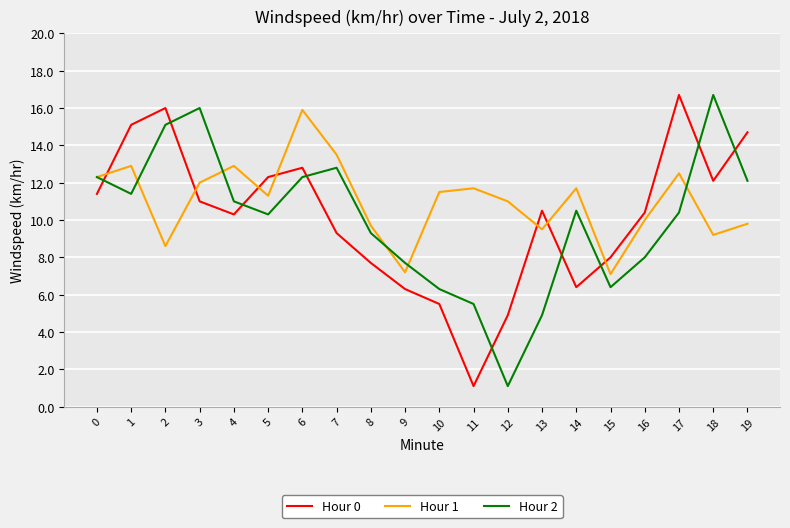

True or false: Hour 1 has more than 1 interior local peaks.

True